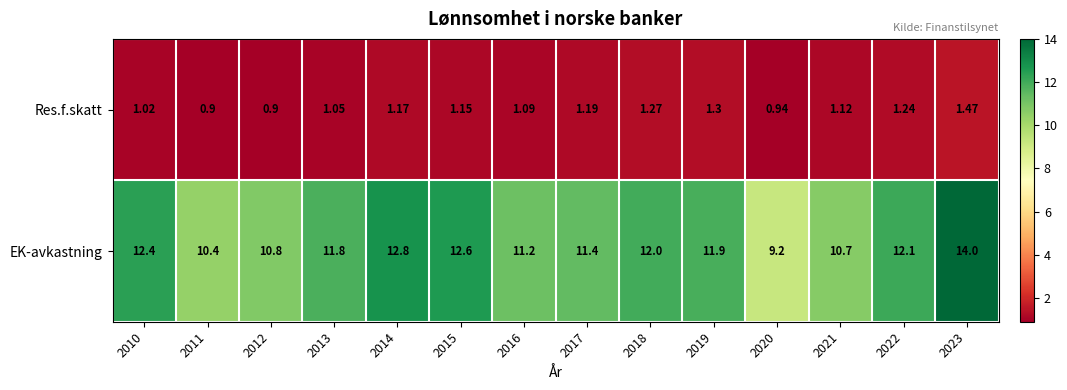

Is the value of Res.f.skatt at 2016 greater than the value of EK-avkastning at 2011?

No